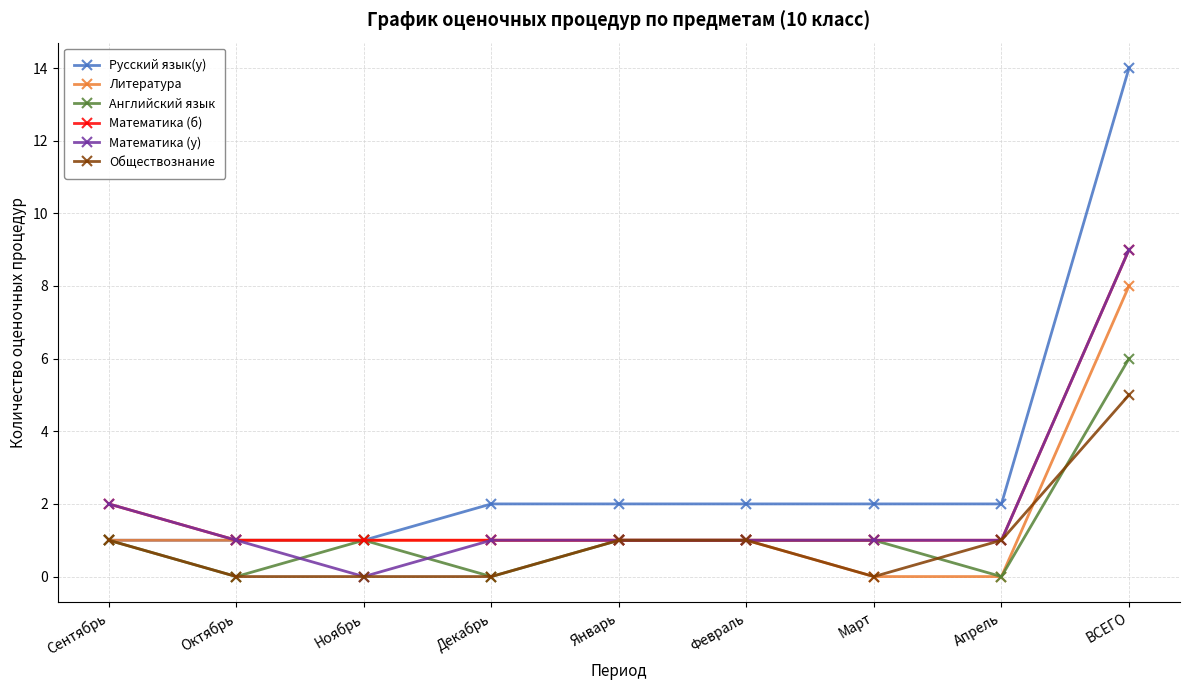

The Математика (у) series shows 3 at Сентябрь. True or false?

False